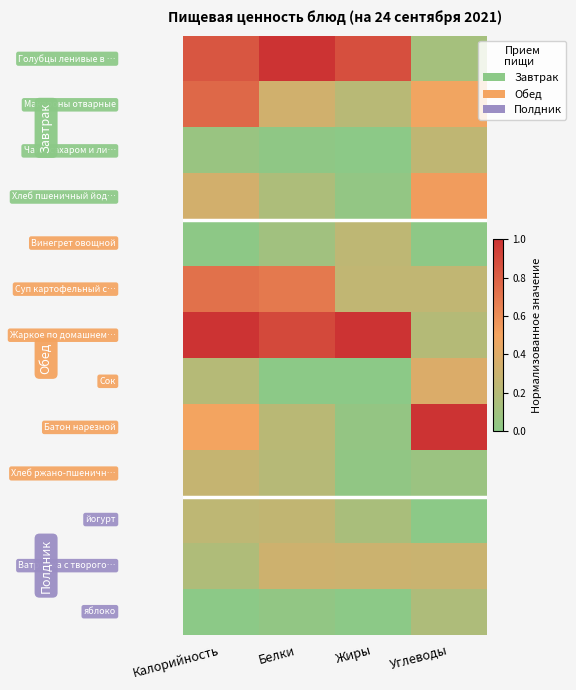

At which category is the sum across all series the highest?

Калорийность